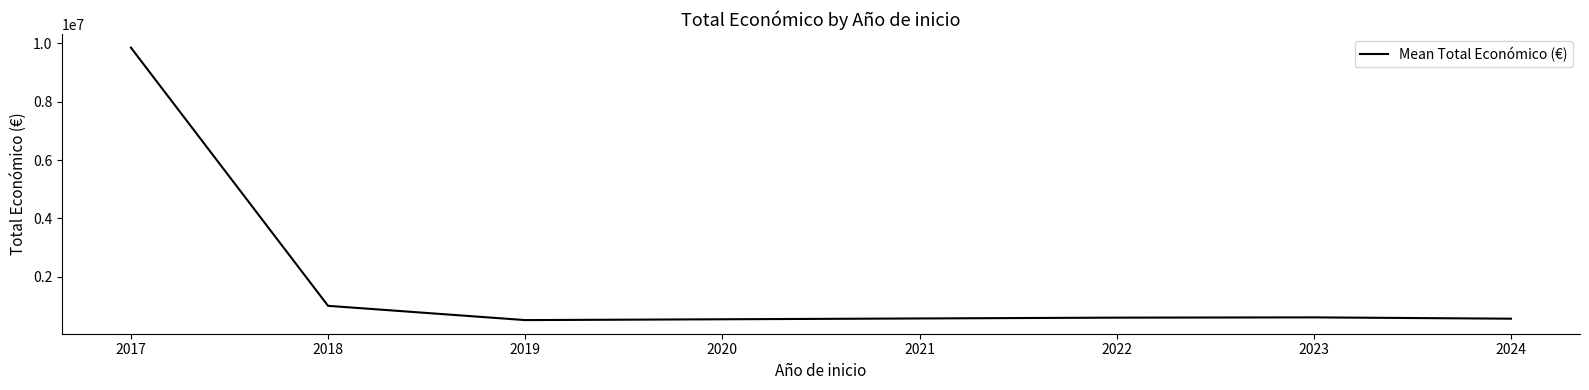

What is the change in value from 2018 to 2024?

-440163.0